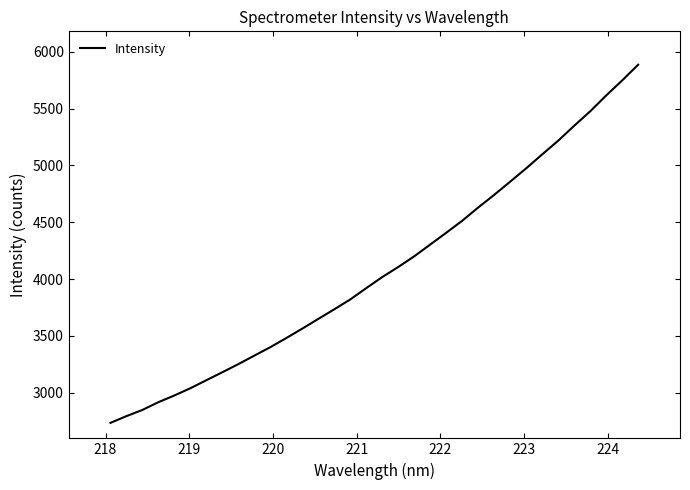

Is this an area chart (filled region under the line)?

No